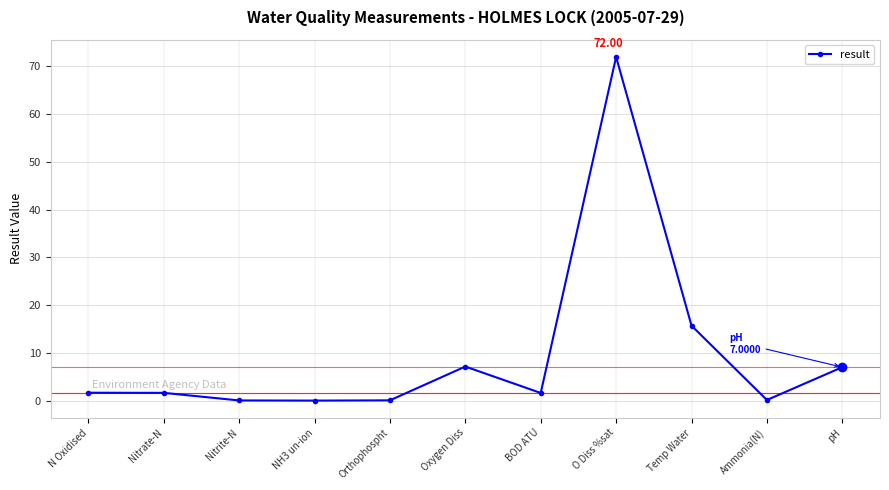

True or false: the data has more than 0 interior local peaks.

True